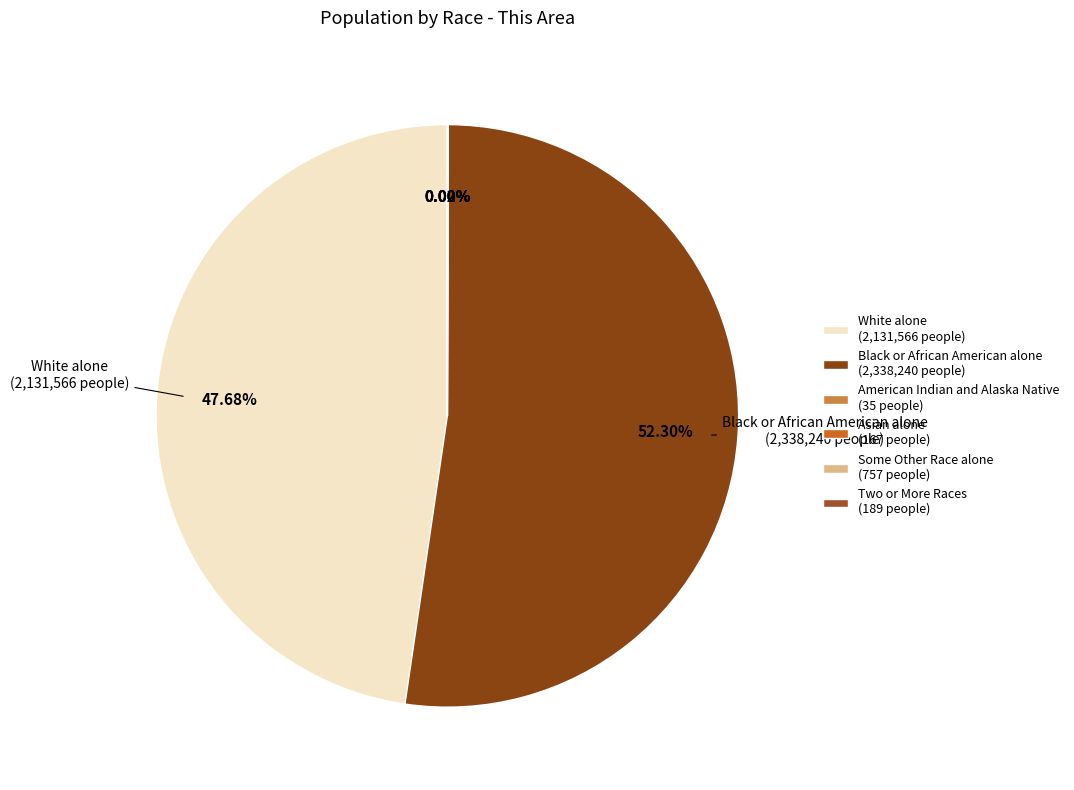

To the nearest percent, what is the average slice percentage?

17%